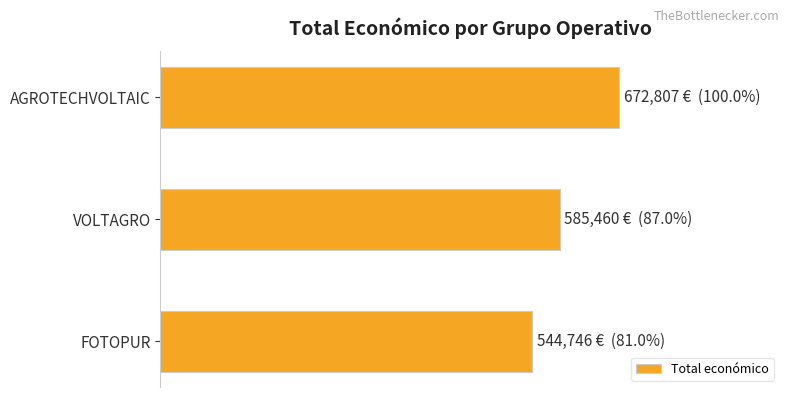

List the labels in order of value, smallest first.

FOTOPUR, VOLTAGRO, AGROTECHVOLTAIC